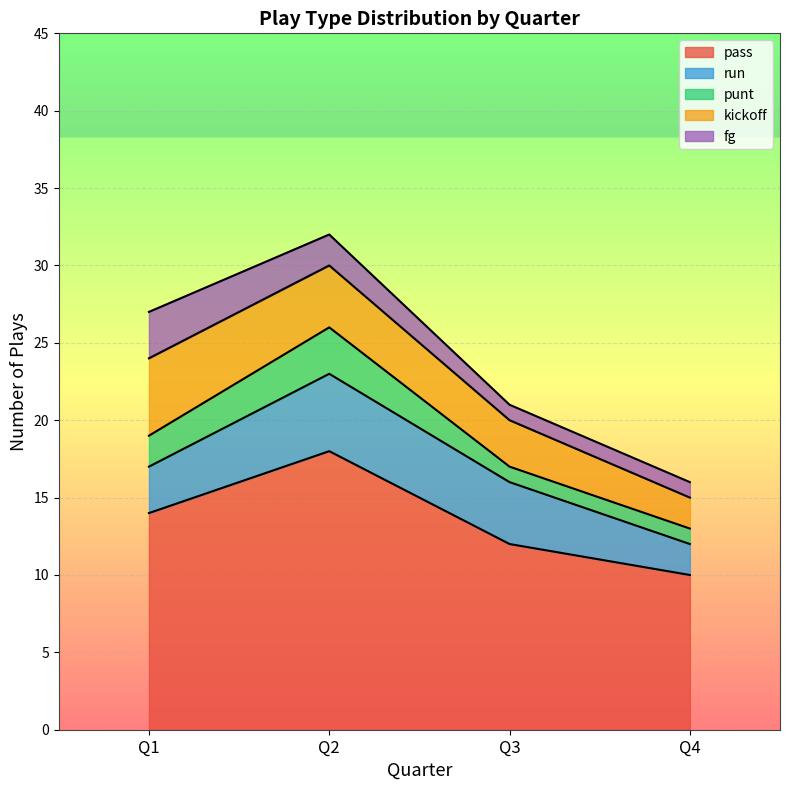

Is it true that fg equals 1 at Q3?

True